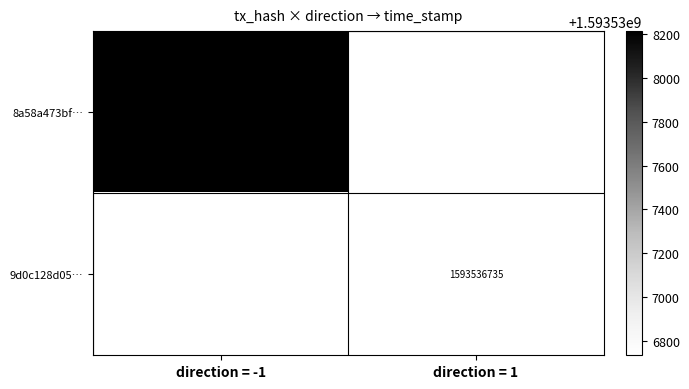

What is the difference between the 9d0c128d05ceb8c697e1faad45817140d58425d values at direction and time_stamp?

1593536734